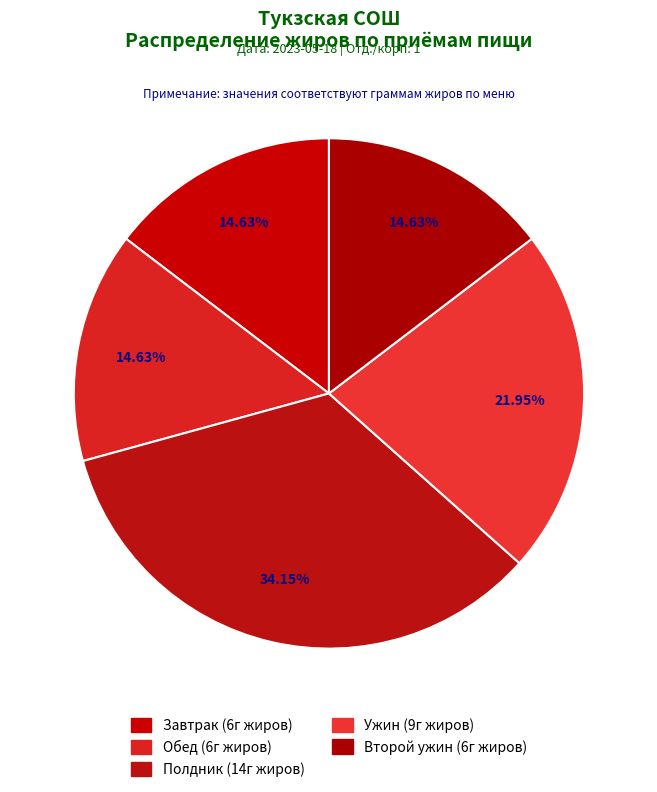

To the nearest percent, what percentage of the pie is Второй ужин?

15%